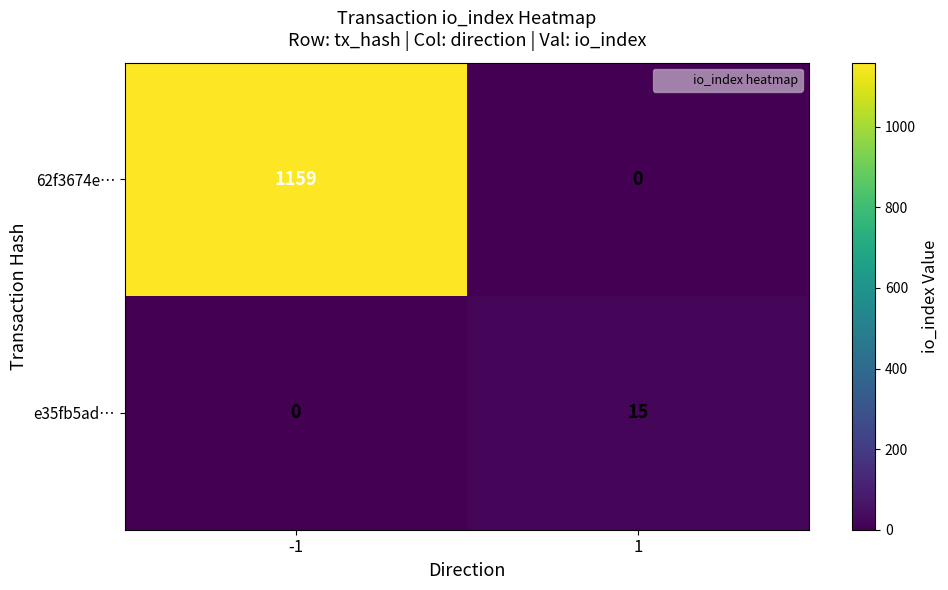

List the series in order of their peak value, highest first.

62f3674e…, e35fb5ad…